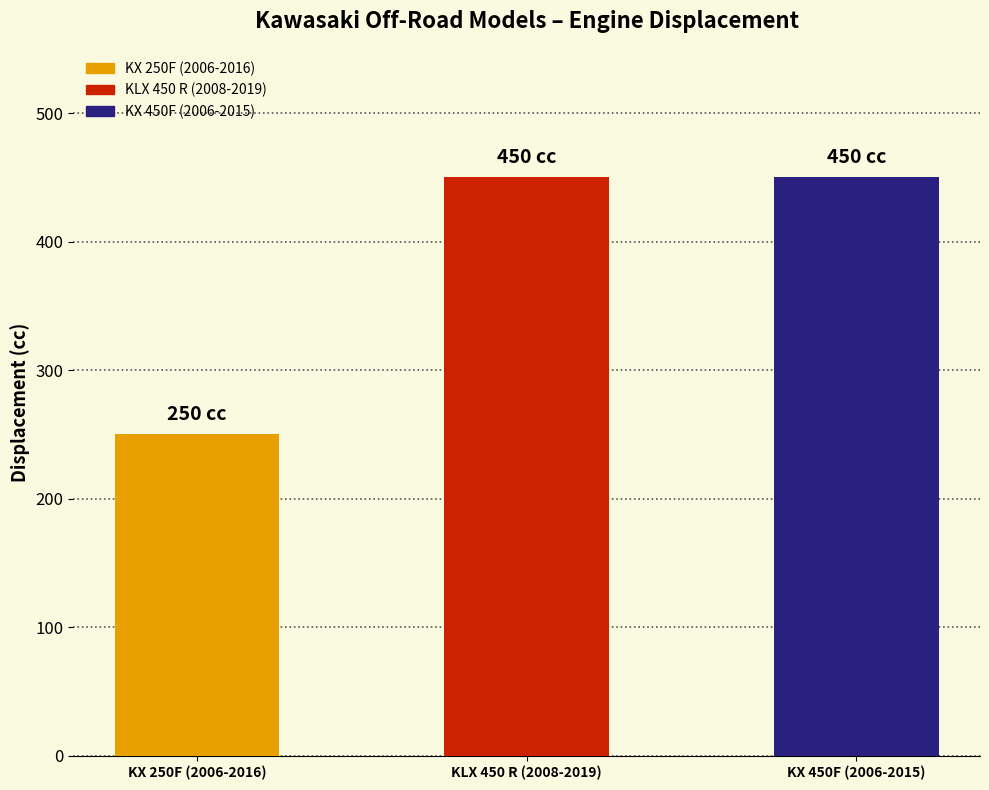

What position from the right is KX 450F (2006-2015)?

1